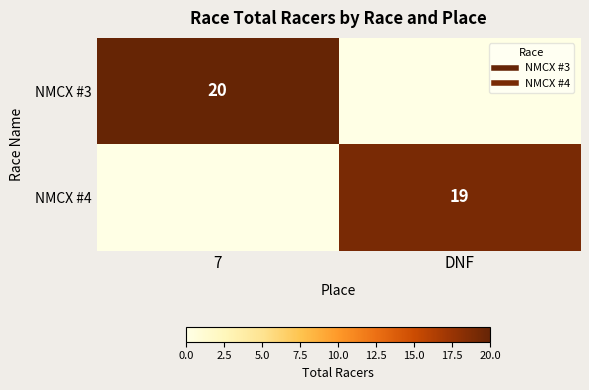

What is the sum of all NMCX #4 values?

19